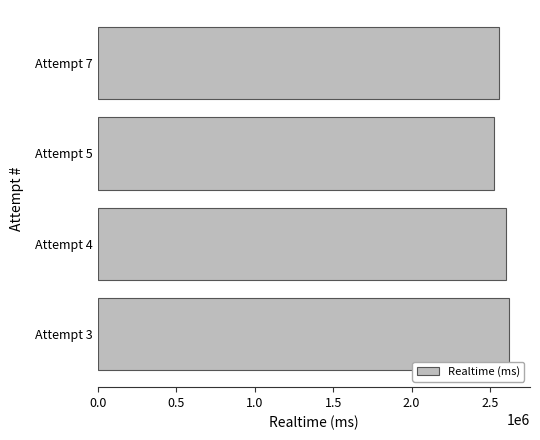

Does the chart contain any negative values?

No